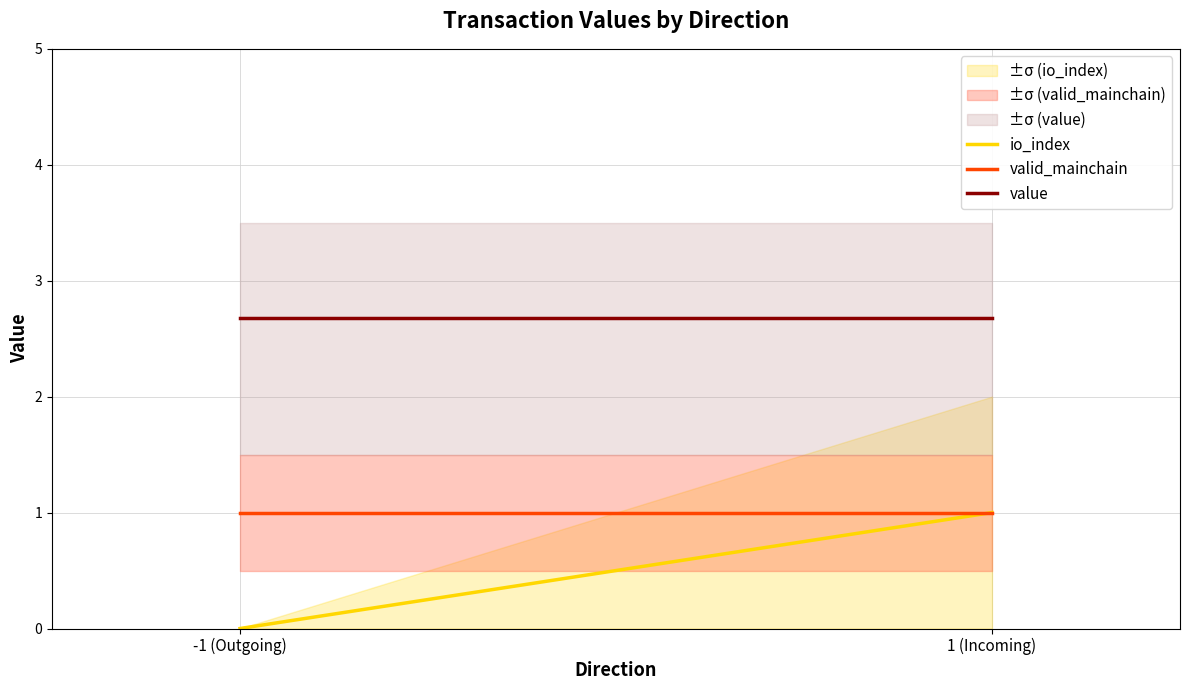

Reading right to left, transcribe all the data shown in this chart.

io_index: 1.0	0.0
valid_mainchain: 1.0	1.0
value: 2.7	2.7